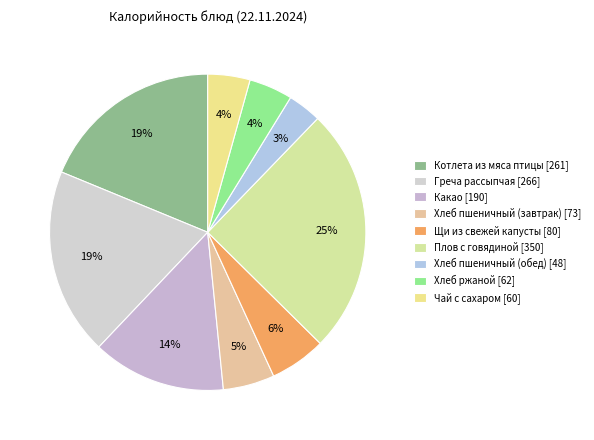

Is there a majority slice in this chart?

No